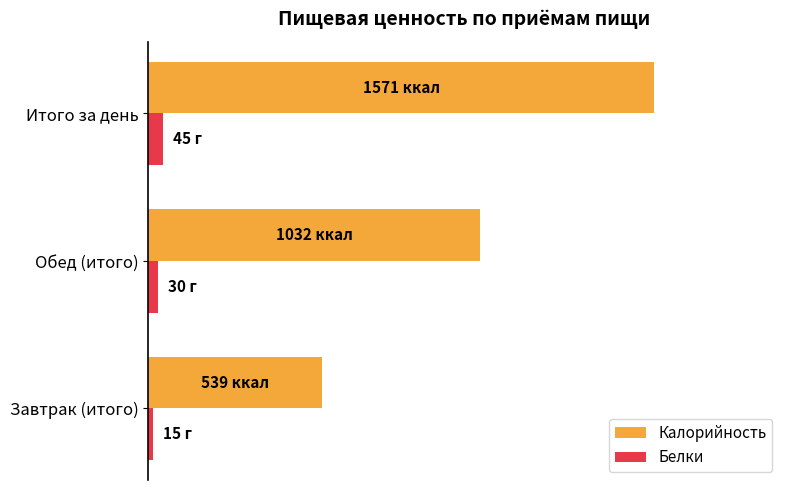

What is the value of the Белки bar at the 1st from the left?

15